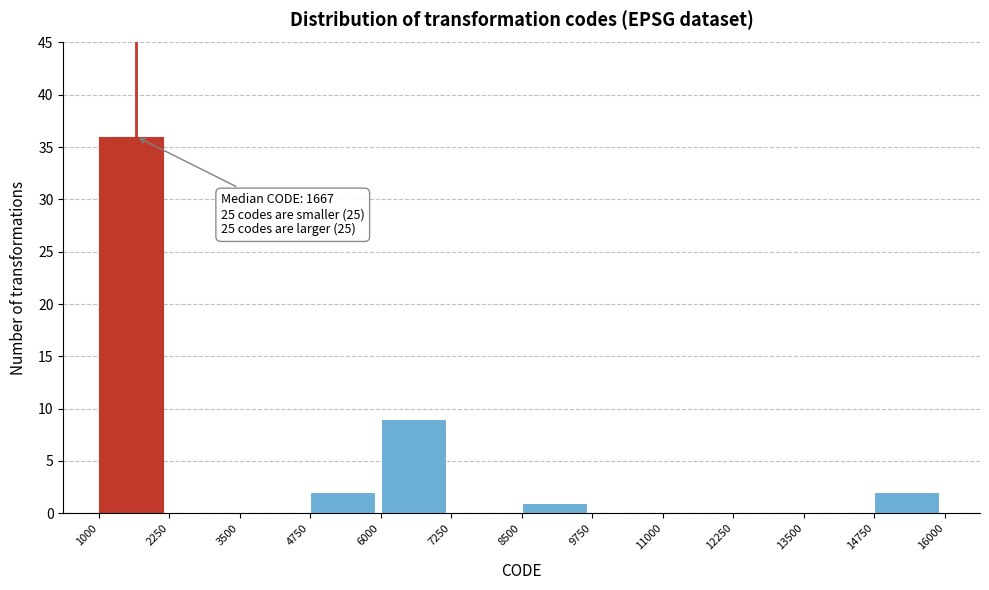

Which range on the x-axis has the tallest bar?

1000 to 2250